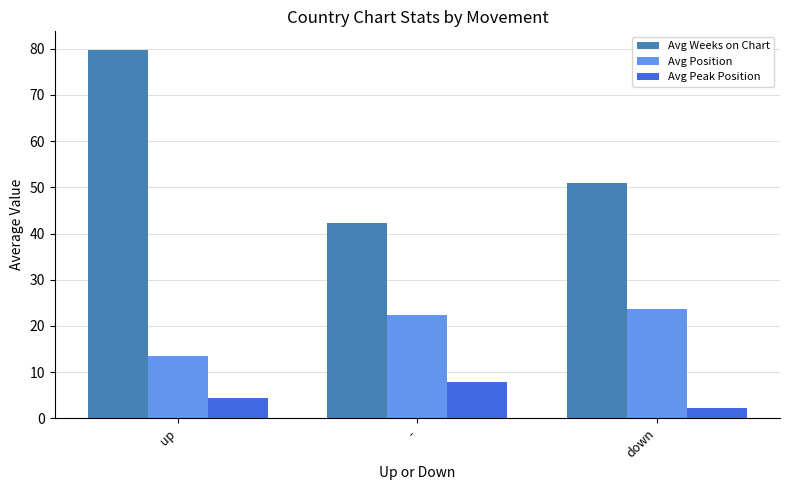

The Avg Position series shows 13.4 at up. True or false?

True